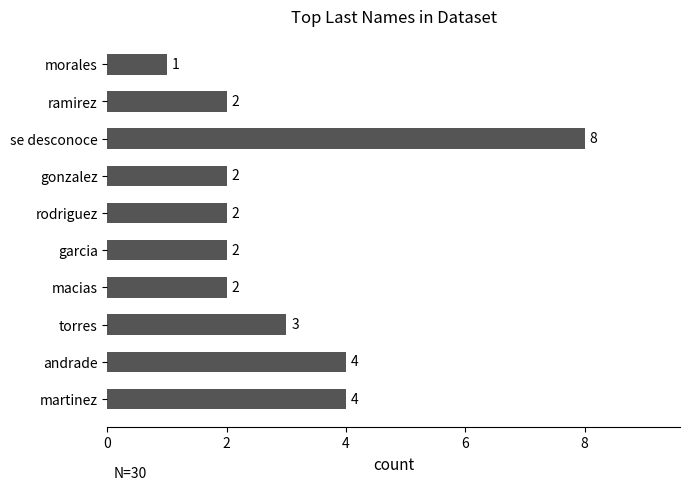

What is the difference between the second highest and minimum values?

3